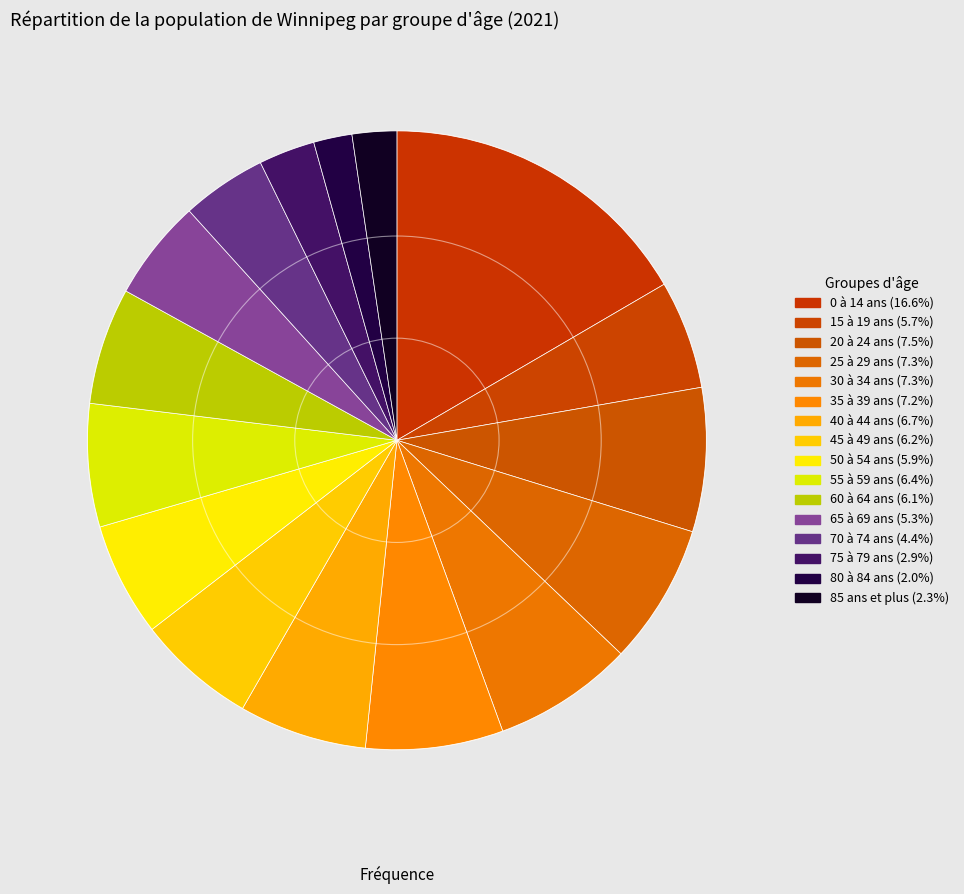

How many segments does this pie chart have?

16